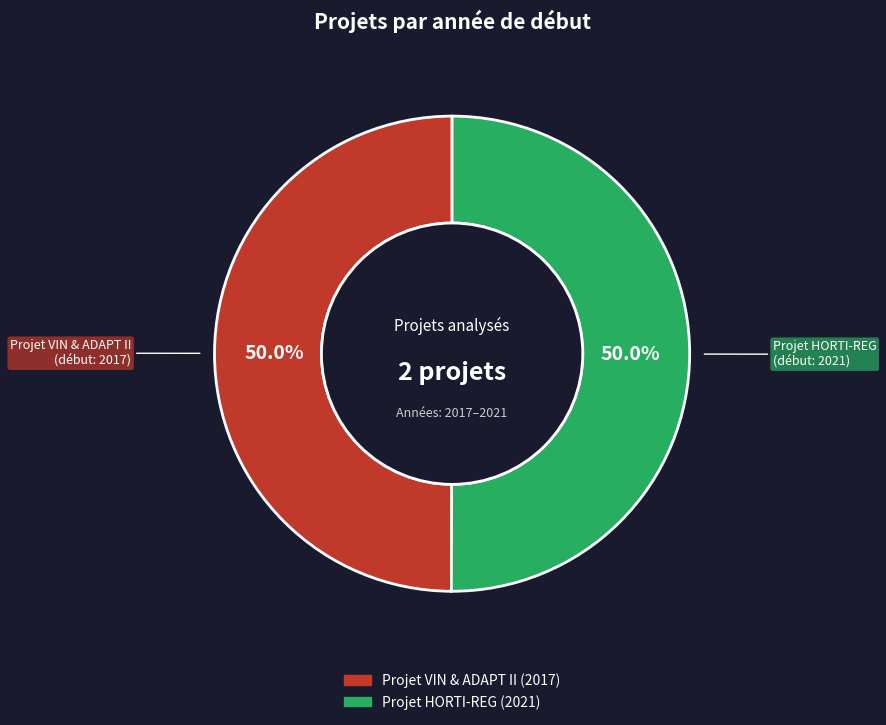

What is the total percentage of Projet VIN & ADAPT II and Projet HORTI-REG?

100.0%